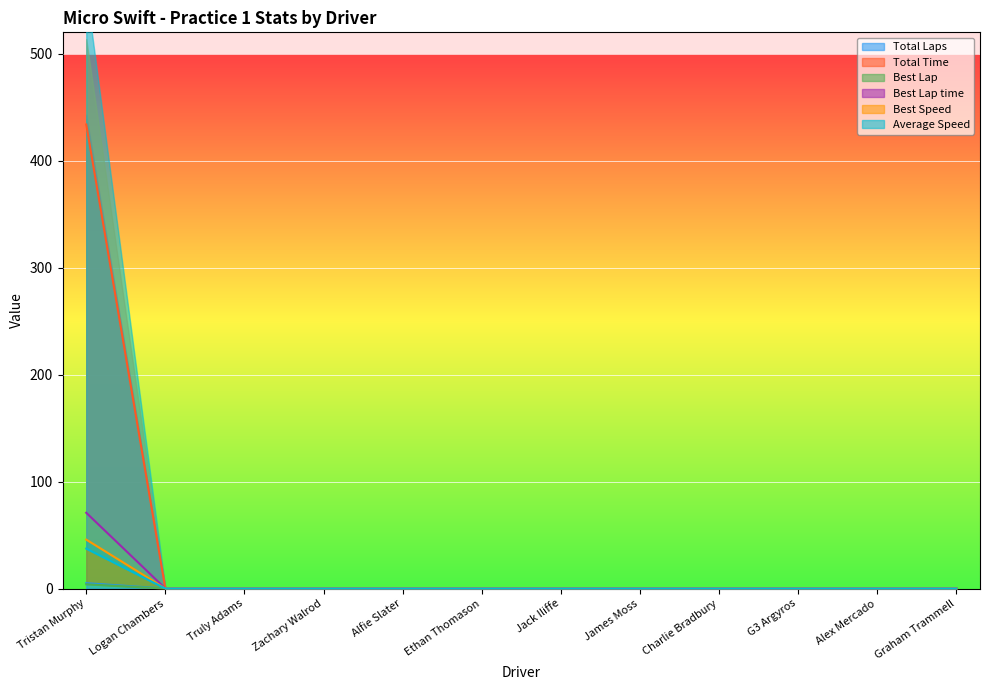

How many values in the Average Speed series exceed 0?

1